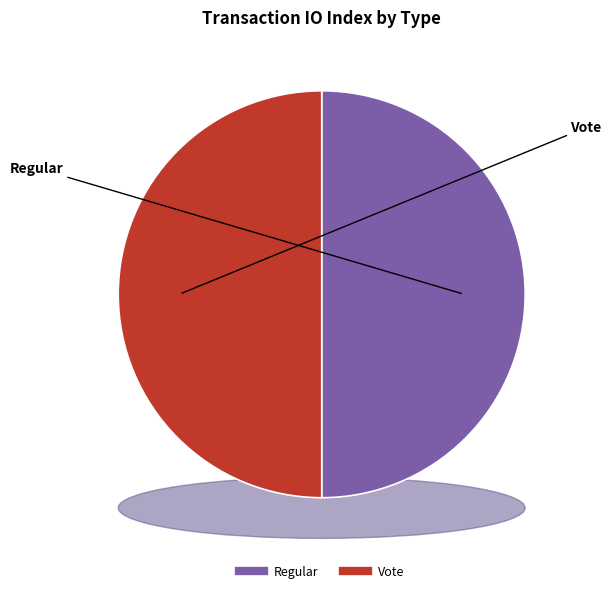

To the nearest percent, what is the average slice percentage?

50%